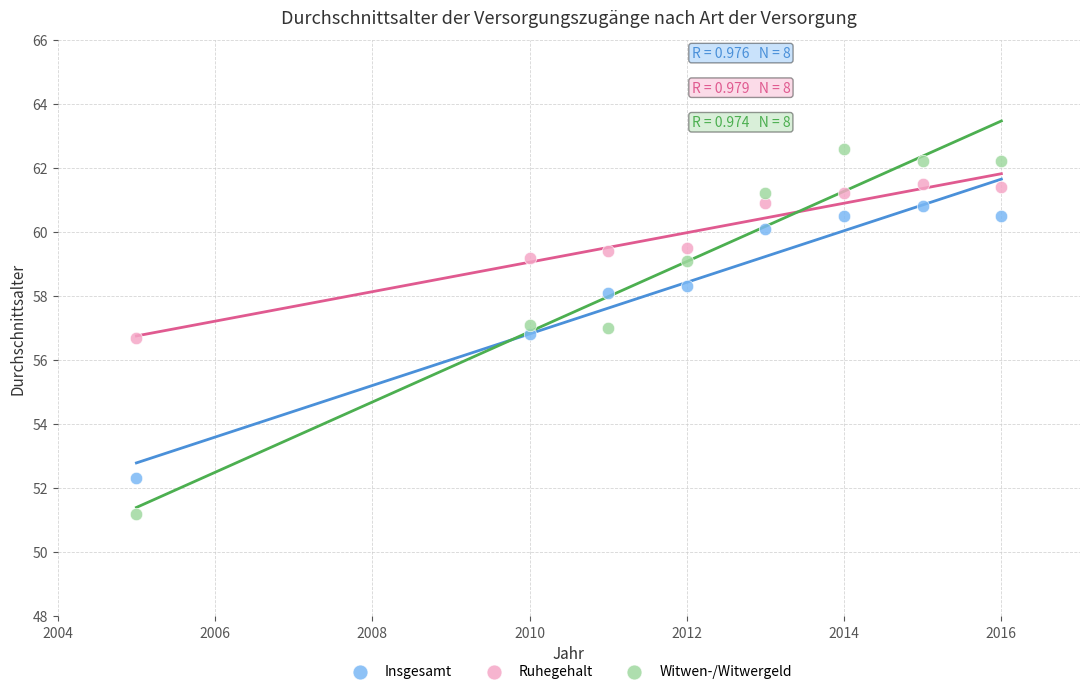

Across all data points, what is the range of X values (max minus min)?

11.0